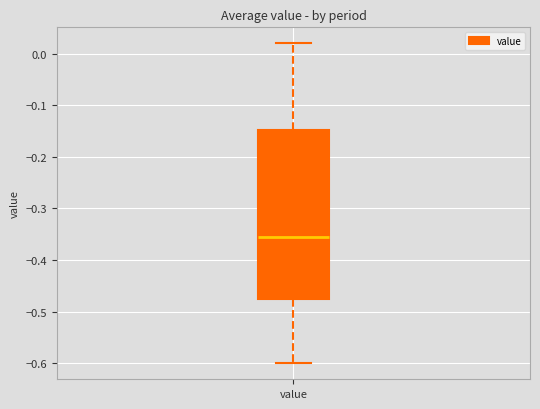

Where is the upper edge of the box for value on the y-axis? The values are not printed on the chart, so give them approximately, as read against the axis.

-0.15